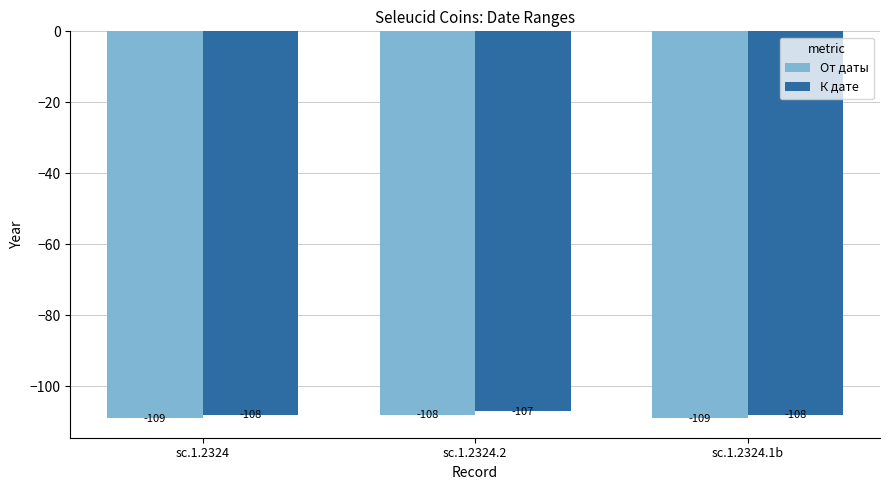

Reading left to right, list all the values displayed in this chart.

От даты: sc.1.2324=-109	sc.1.2324.2=-108	sc.1.2324.1b=-109
К дате: sc.1.2324=-108	sc.1.2324.2=-107	sc.1.2324.1b=-108